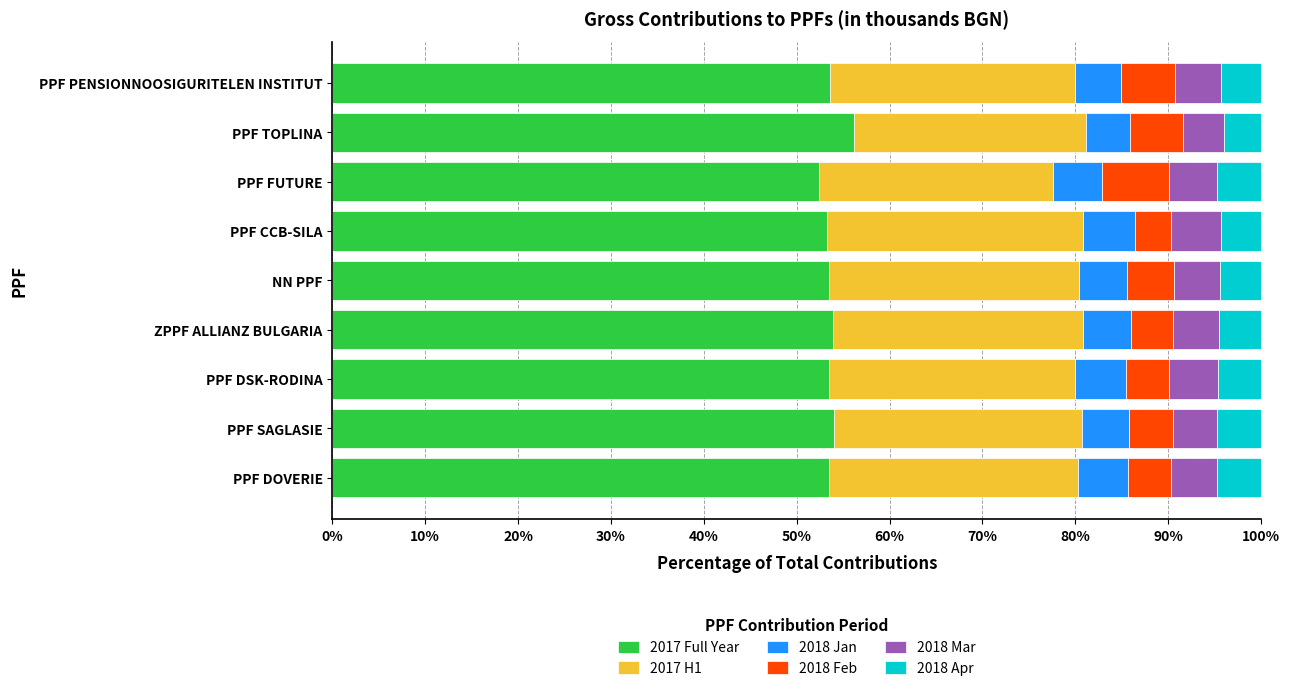

True or false: 2017 Full Year has a value of 52.4 at PPF FUTURE.

True